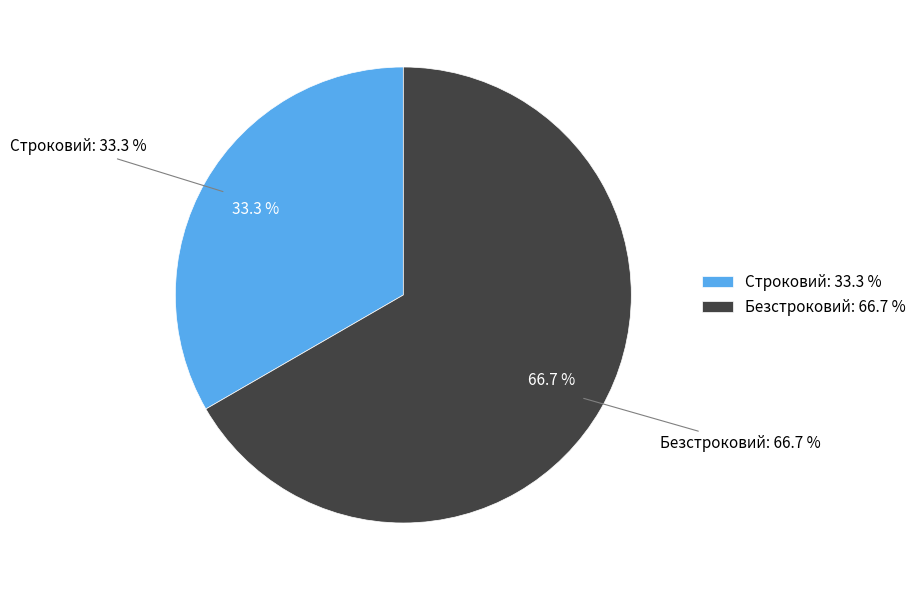

To the nearest percent, what portion does Строковий represent?

33%